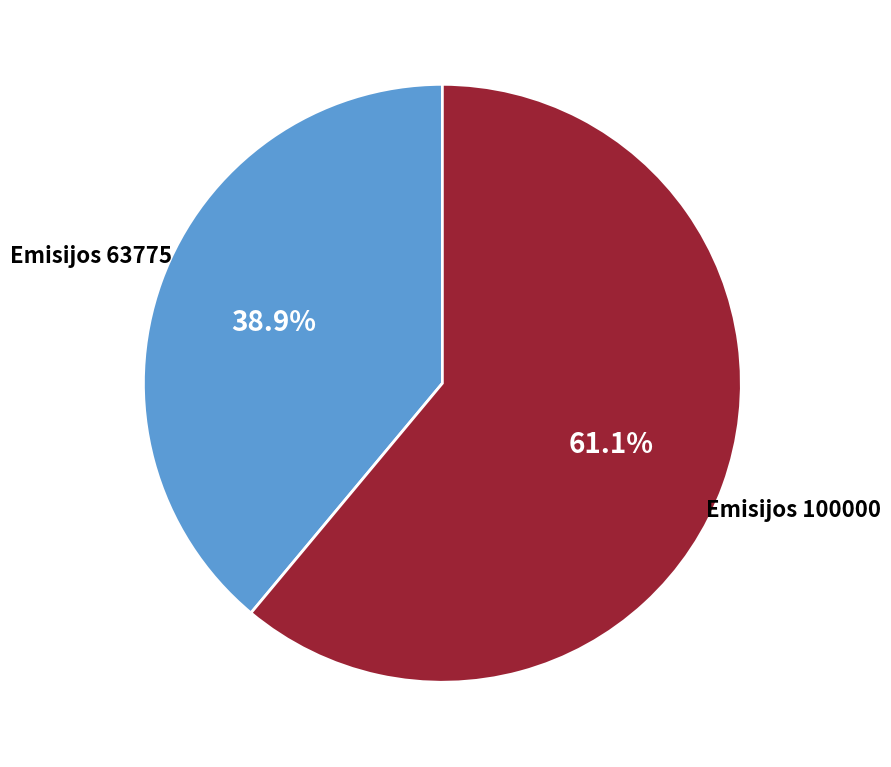

Does any single category account for the majority?

Yes